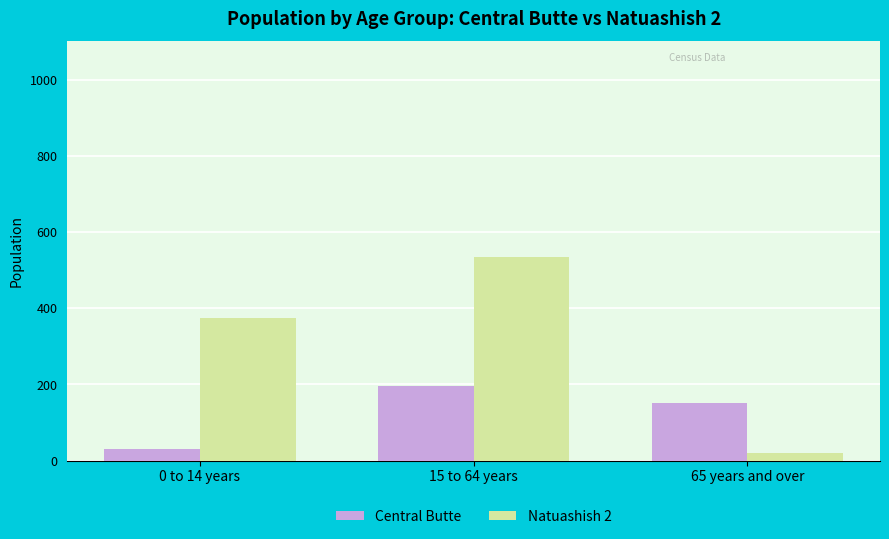

What is the label of the 1st bar from the right?

65 years and over